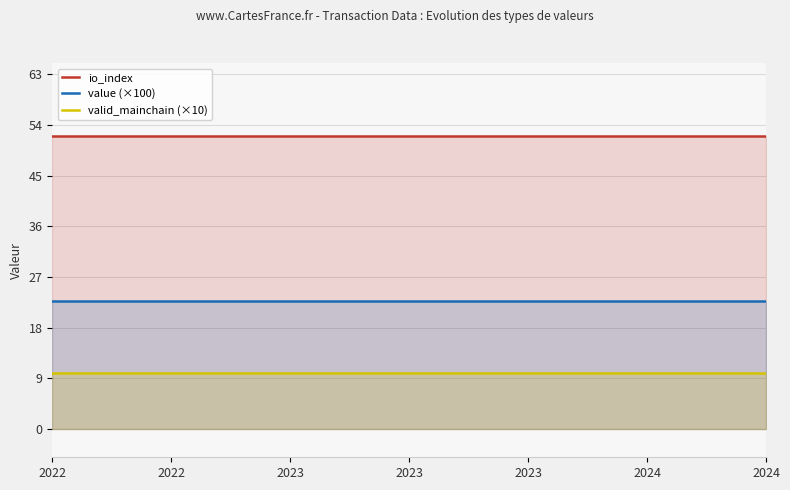

At how many categories does at least one series exceed 41?

25